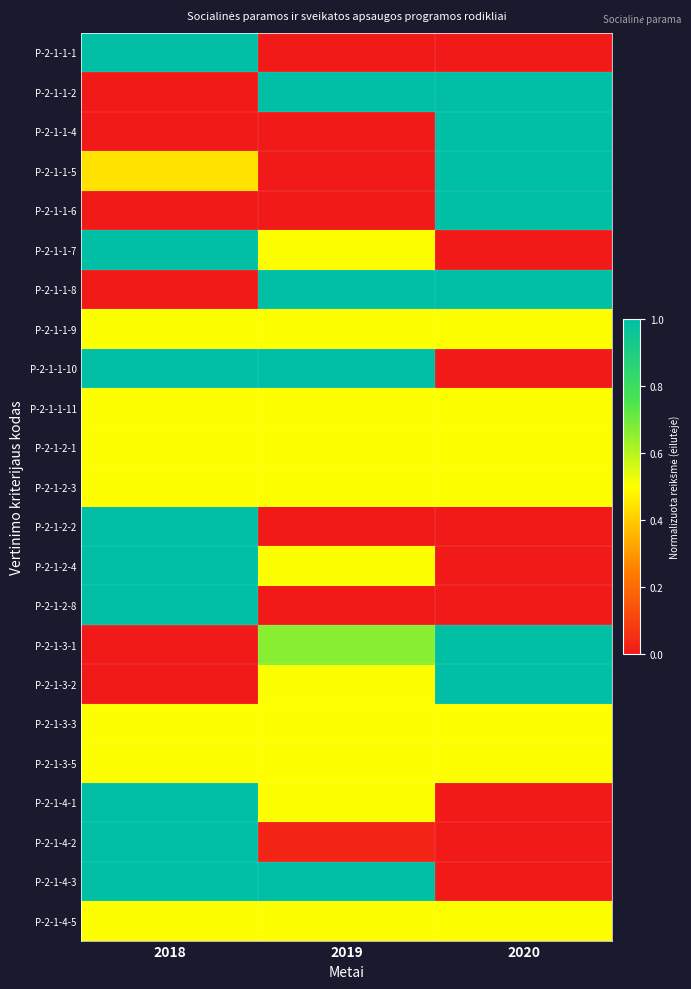

At which category is the sum across all series the highest?

2018